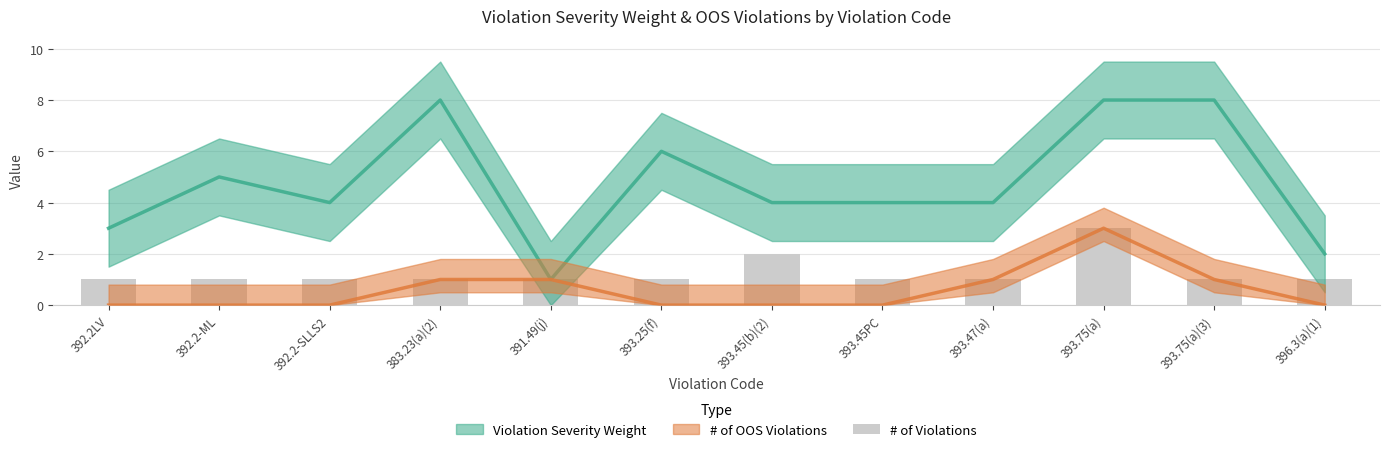

Are the bars horizontal?

No